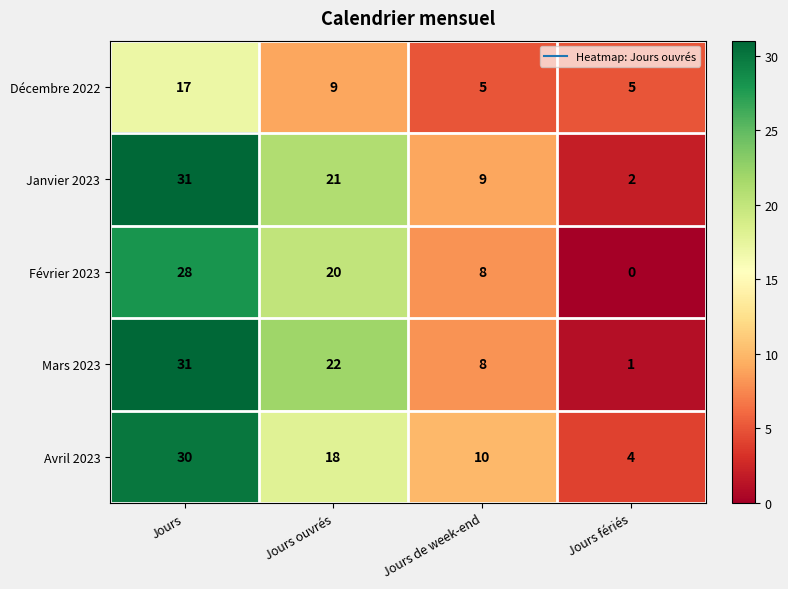

Reading right to left, what are all the values shown in this chart?

Décembre 2022: Jours fériés=5	Jours de week-end=5	Jours ouvrés=9	Jours=17
Janvier 2023: Jours fériés=2	Jours de week-end=9	Jours ouvrés=21	Jours=31
Février 2023: Jours fériés=0	Jours de week-end=8	Jours ouvrés=20	Jours=28
Mars 2023: Jours fériés=1	Jours de week-end=8	Jours ouvrés=22	Jours=31
Avril 2023: Jours fériés=4	Jours de week-end=10	Jours ouvrés=18	Jours=30